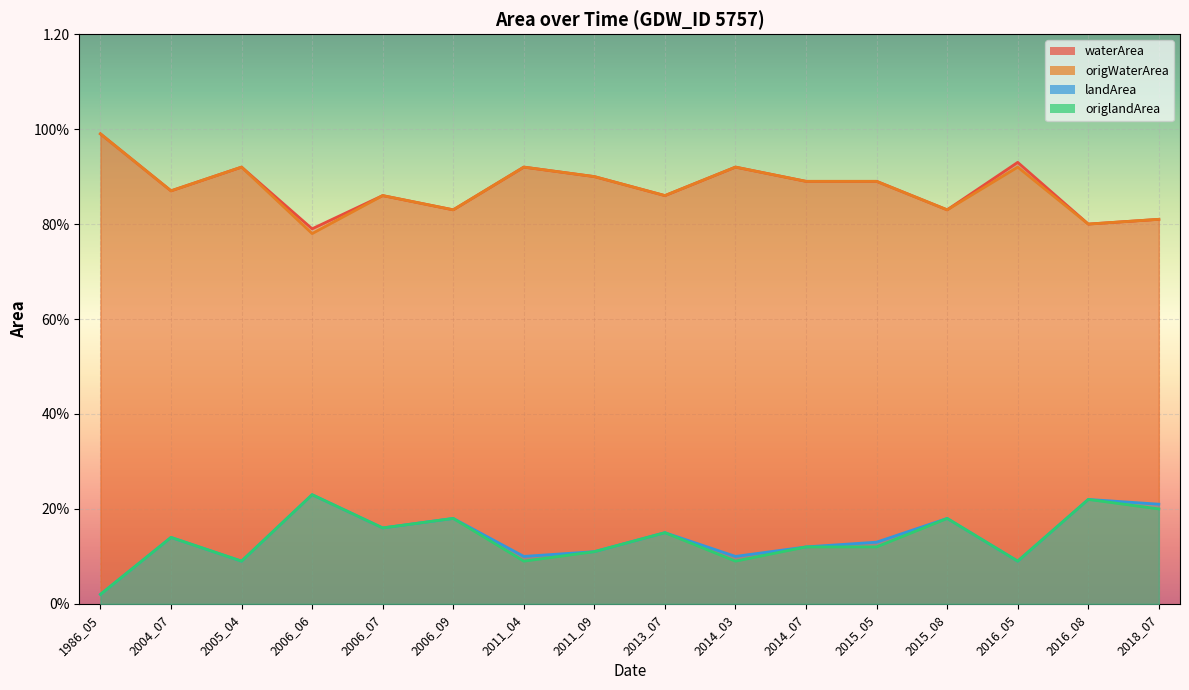

In landArea, how many points are lower than both neighbors (excluding endpoints)?

5